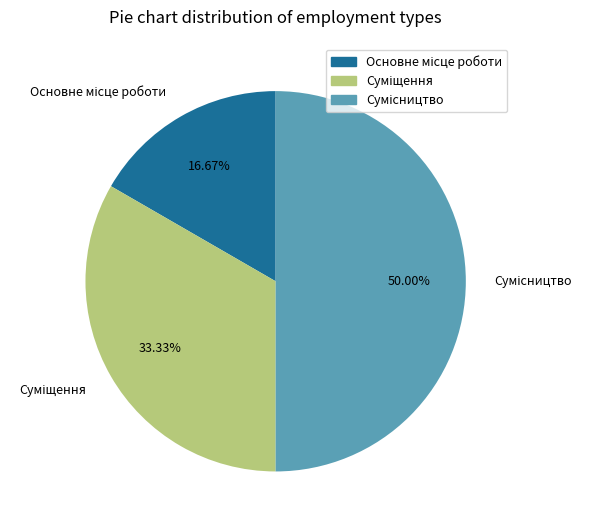

Count the number of slices in the pie.

3